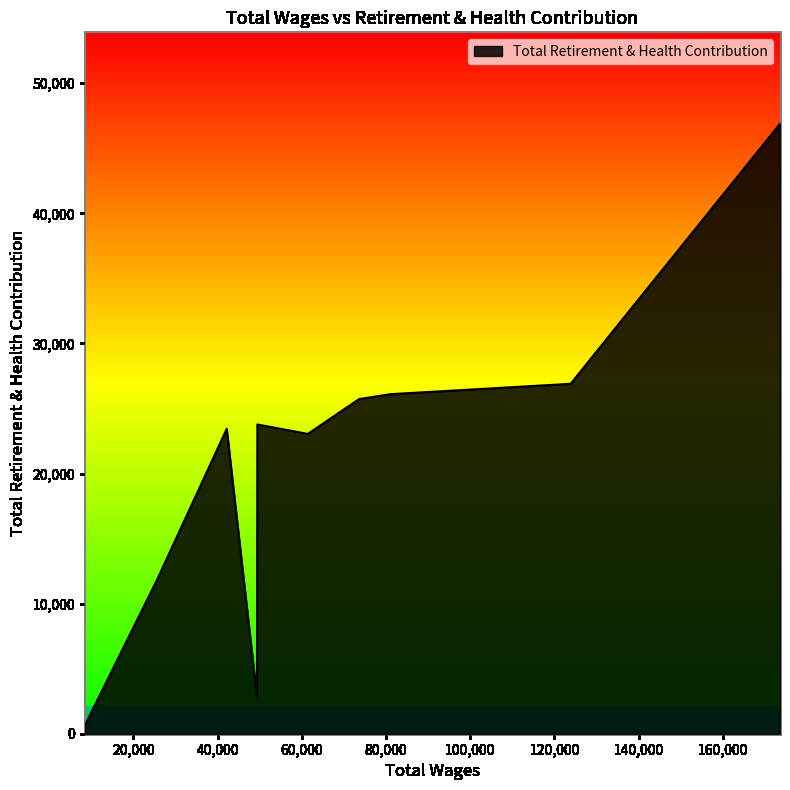

What is the greatest value displayed?

46881